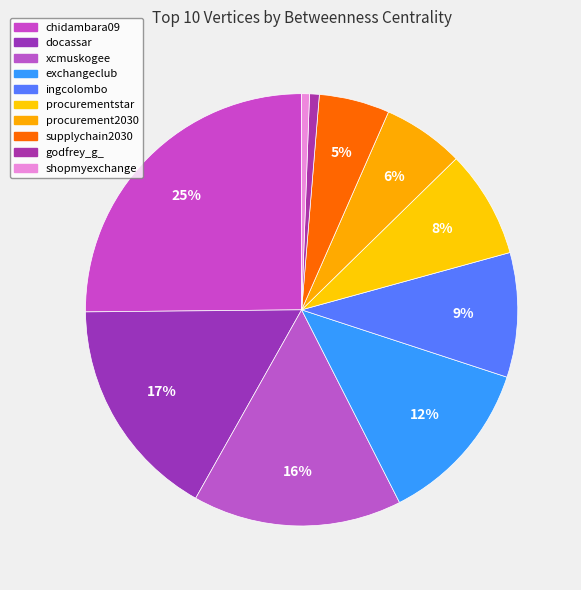

How many segments does this pie chart have?

10